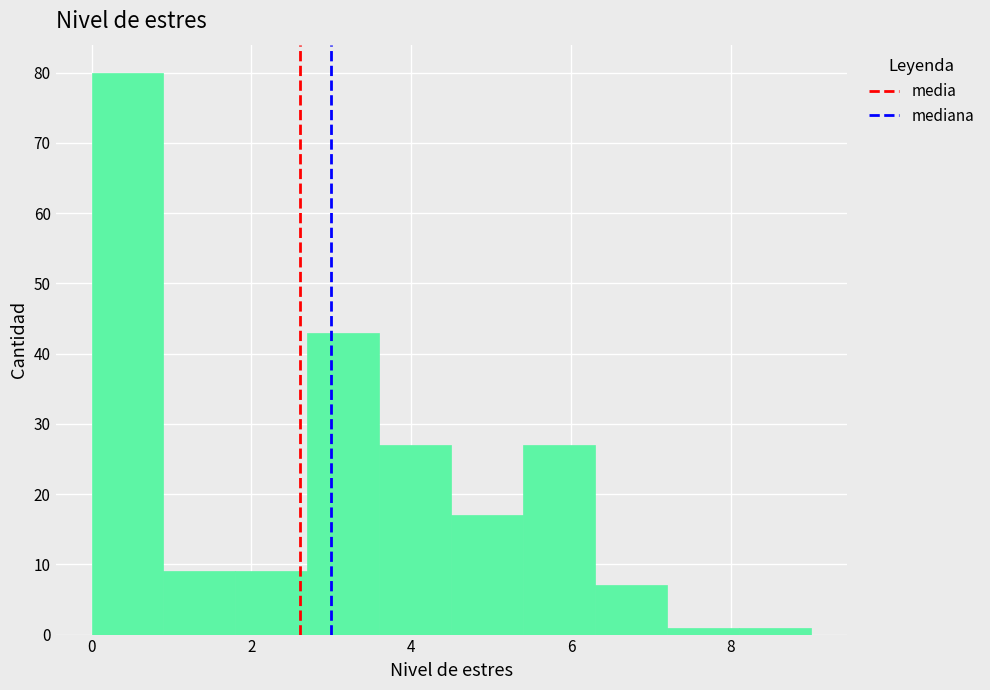

Reading left to right, list every bar in this chart as the range it spans on the x-axis followed by its height. Neither the bar edges nor the heights are printed on the chart, so give them approximately, as read against the axes.

0.0 to 0.9: 80
0.9 to 1.8: 9
1.8 to 2.7: 9
2.7 to 3.6: 43
3.6 to 4.5: 27
4.5 to 5.4: 17
5.4 to 6.3: 27
6.3 to 7.2: 7
7.2 to 8.1: 1
8.1 to 9.0: 1